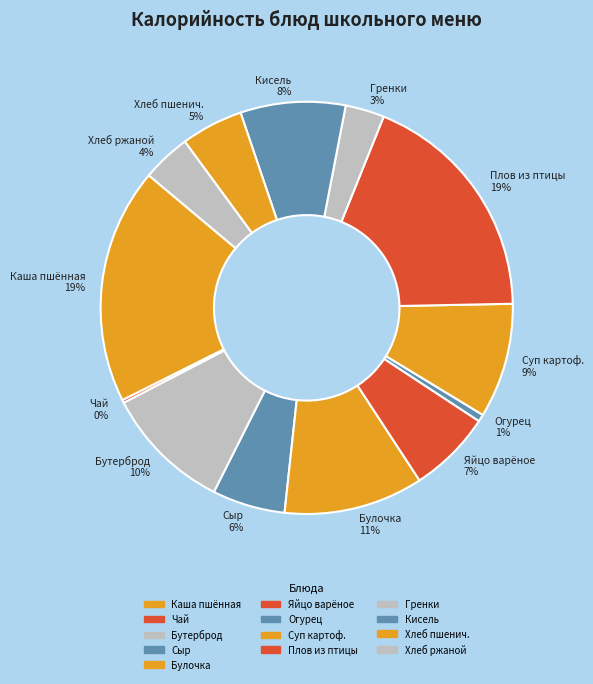

Is there any slice that represents more than half of the pie?

No